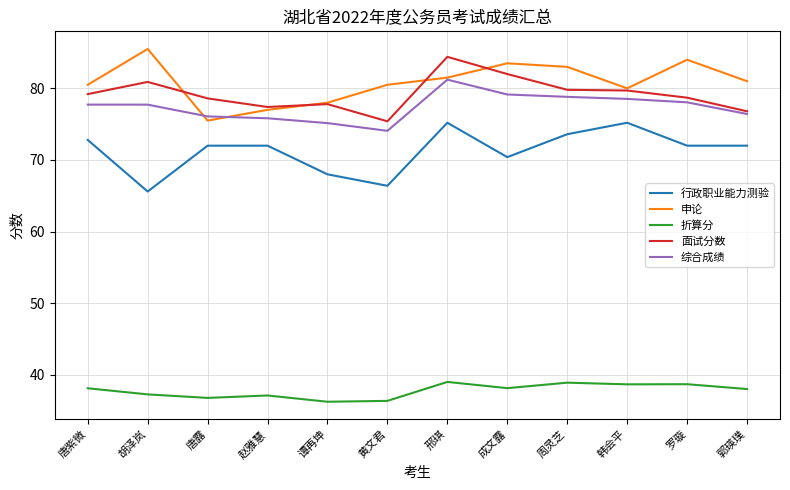

What is the approximate value of 综合成绩 at 唐紫微?

77.7